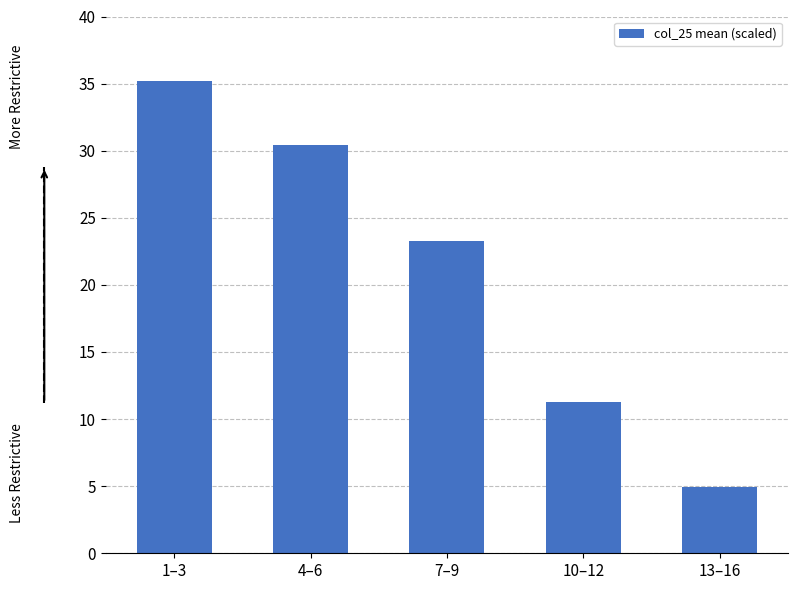

Read the value at 7–9.

23.2